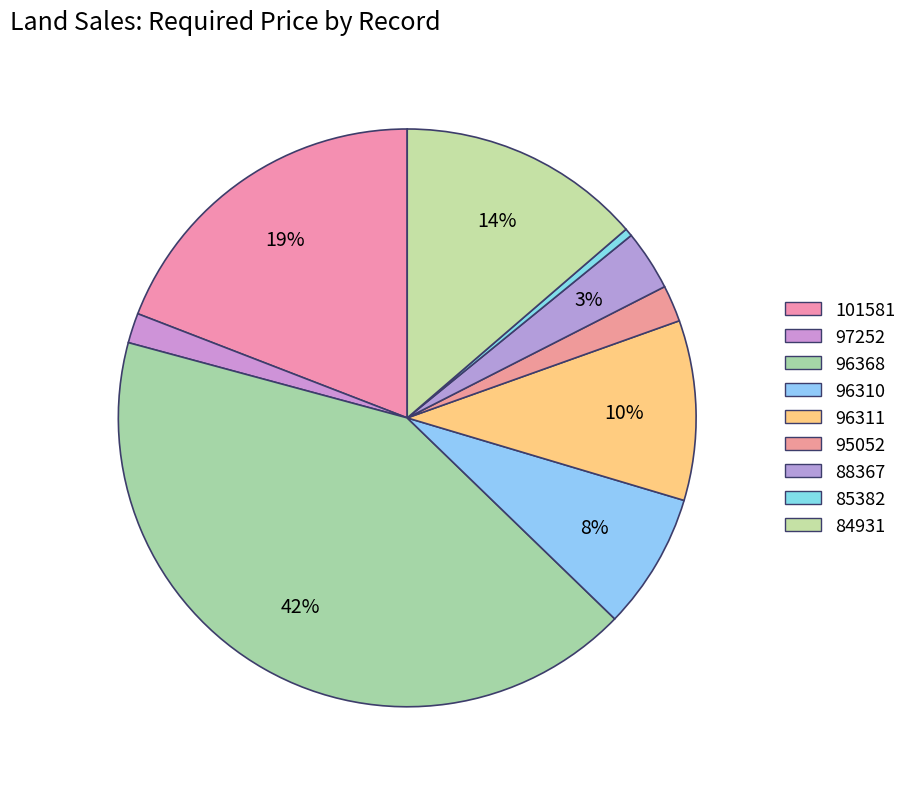

Combined, what portion of the pie is 88367 and 85382?

3.8%